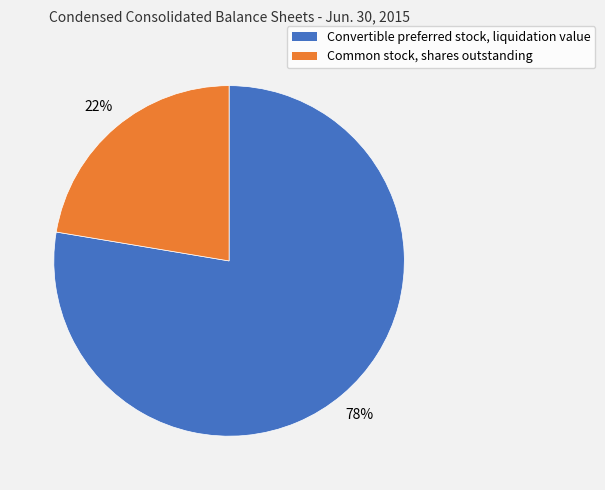

The Common stock, shares outstanding slice represents 28% of the pie. True or false?

False